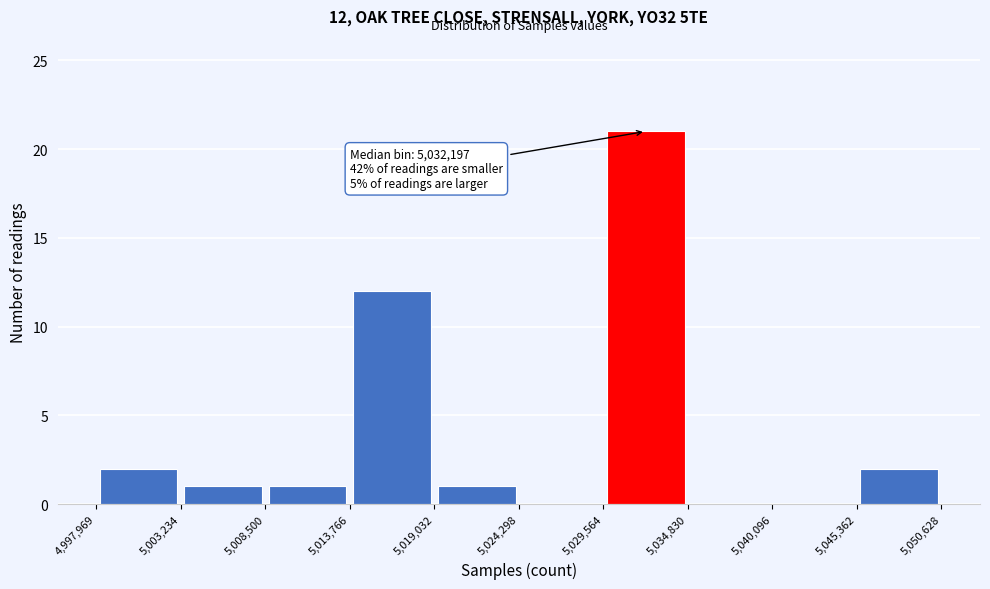

Which range on the x-axis has the tallest bar?

5,029,564 to 5,034,830